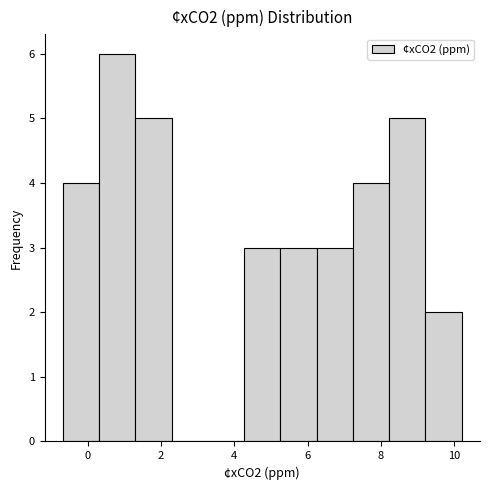

Reading left to right, transcribe this chart: for each bar, give the range it covers on the x-axis and its height. Neither the bar edges nor the heights are printed on the chart, so give them approximately, as read against the axes.

-0.6 to 0.4: 4
0.4 to 1.2: 6
1.2 to 2.2: 5
2.2 to 3.2: 0
3.2 to 4.2: 0
4.2 to 5.2: 3
5.2 to 6.2: 3
6.2 to 7.2: 3
7.2 to 8.2: 4
8.2 to 9.2: 5
9.2 to 10.2: 2